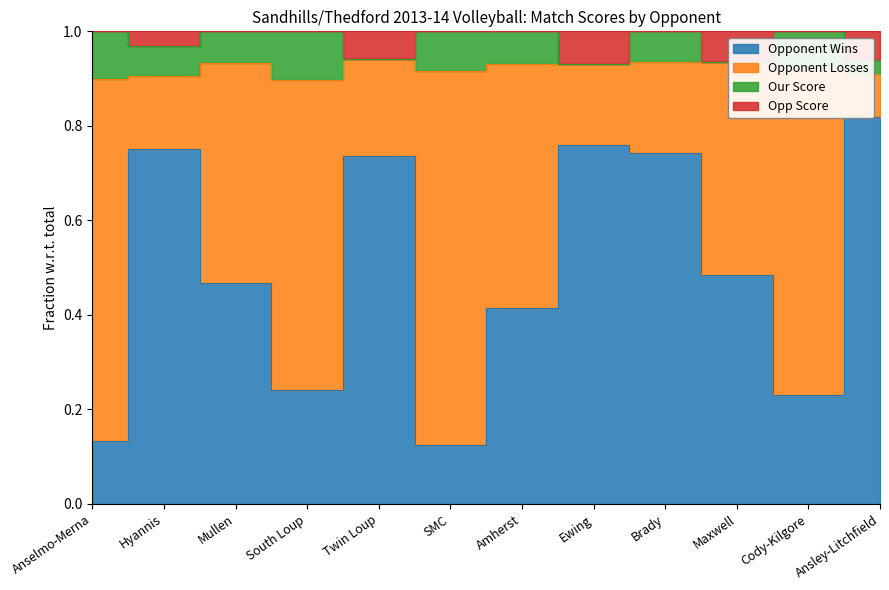

What is the difference between the Opp Score values at Maxwell and South Loup?

0.1